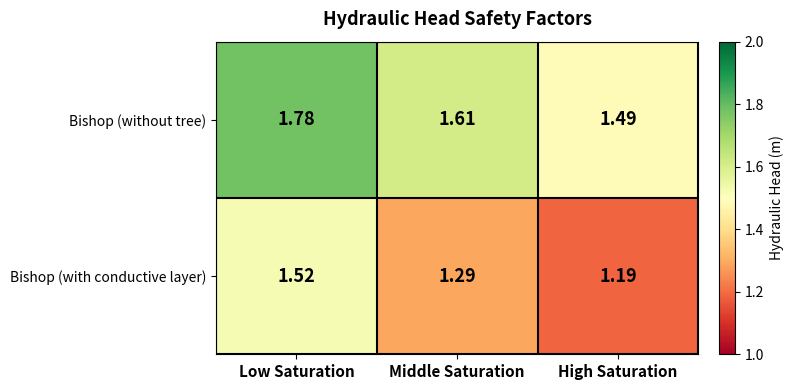

Which category has the highest value in the Bishop (with conductive layer) series?

Low Saturation